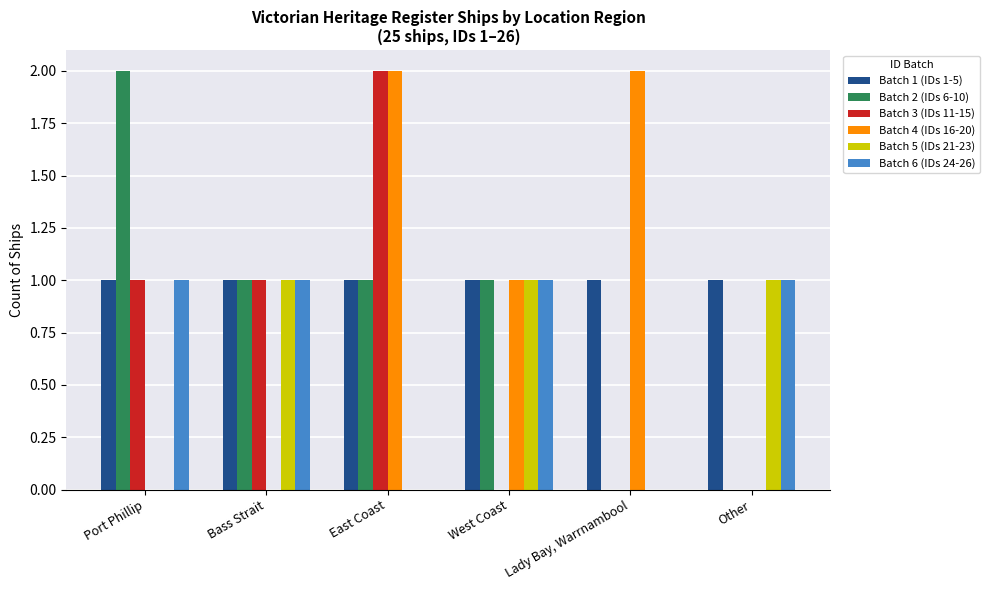

How many categories are shown in the chart?

6